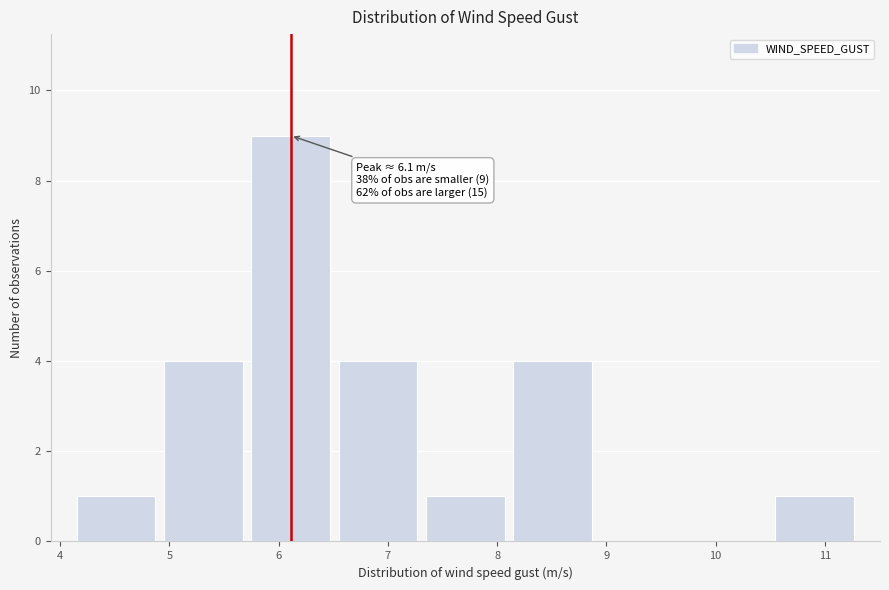

Over which range of the x-axis is the bar tallest?

5.7 to 6.5